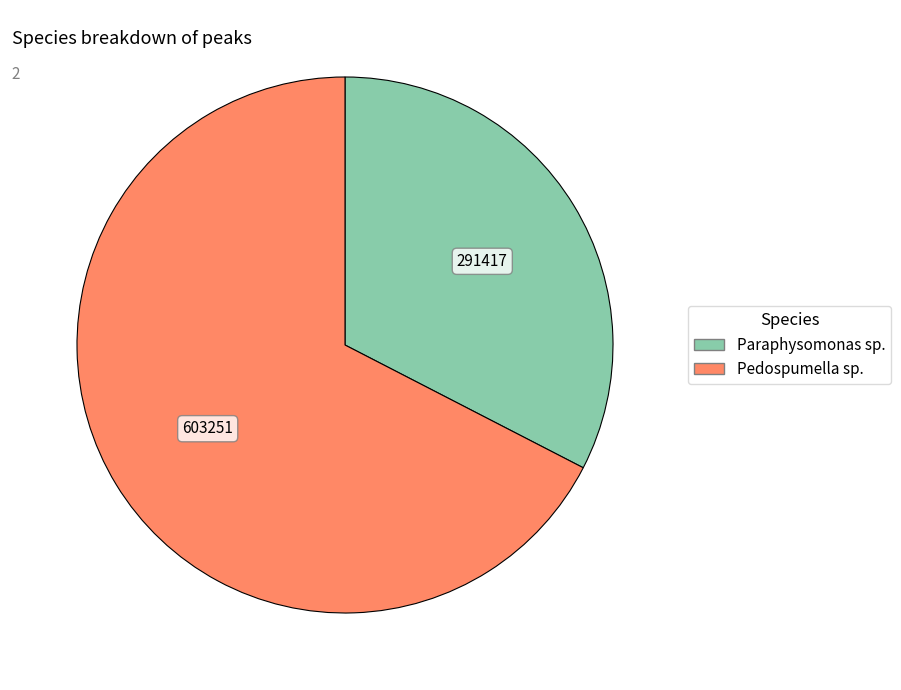

Does Paraphysomonas sp. account for over 50% of the chart?

No